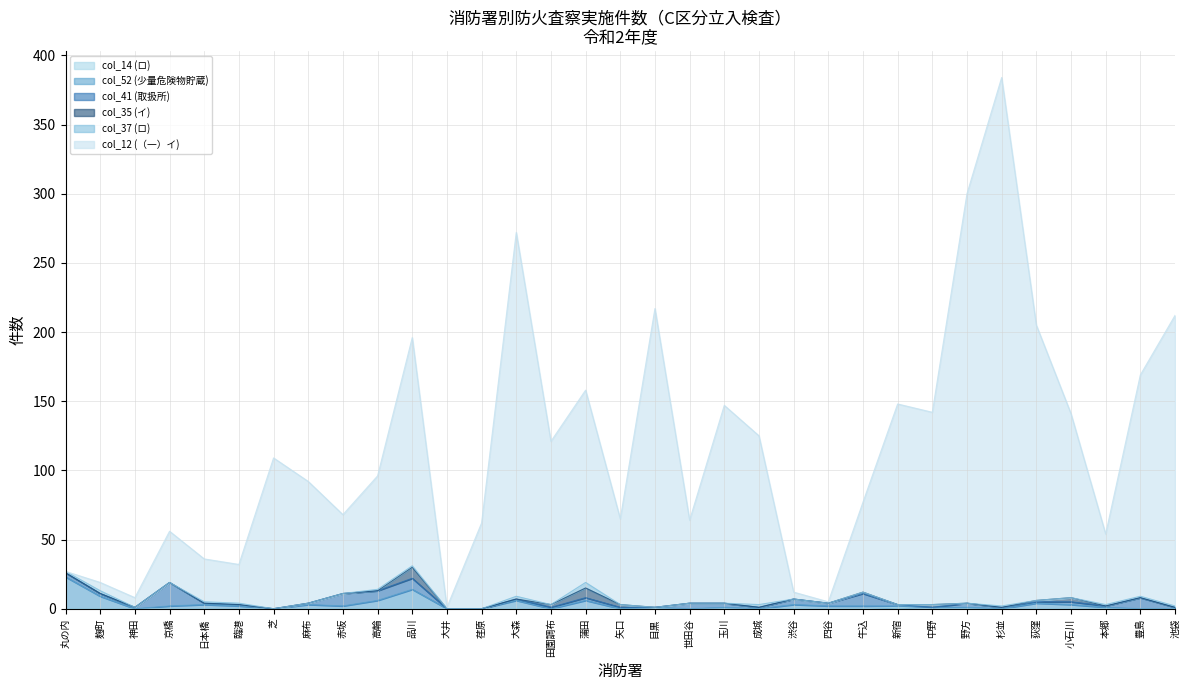

How many interior local valleys does the col_12 series have?

10